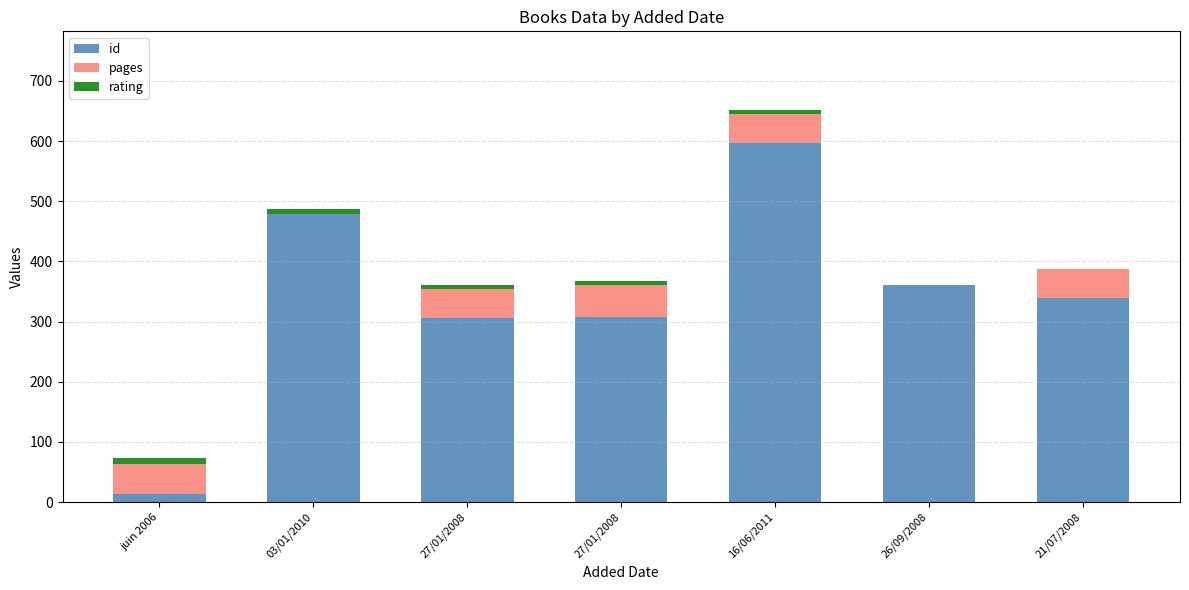

How many series are shown in this chart?

3